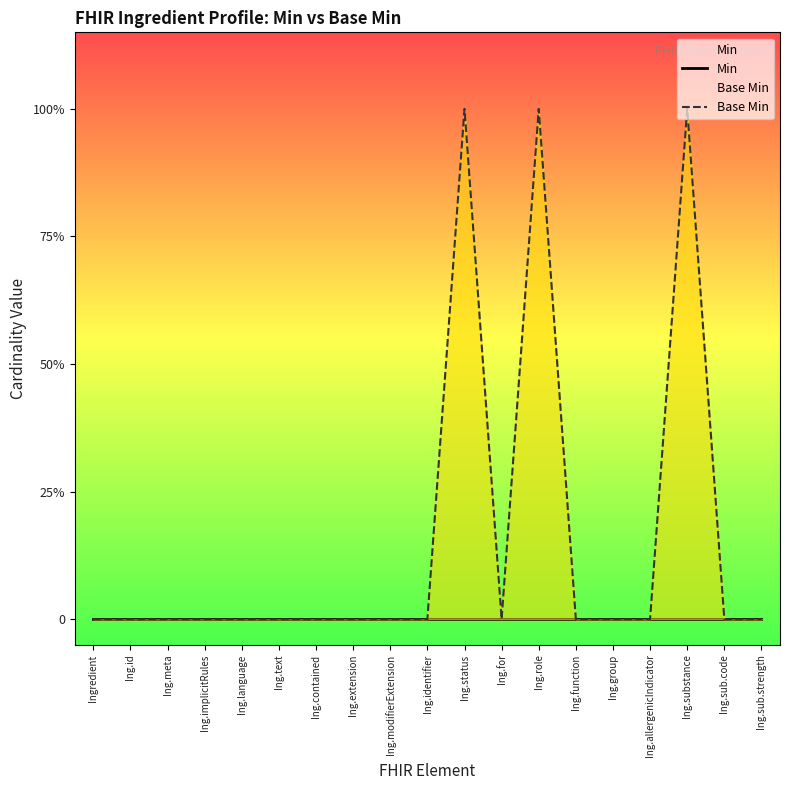

Reading left to right, extract all data points from this chart.

Min: 0	0	0	0	0	0	0	0	0	0	0	0	0	0	0	0	0	0	0
Base Min: 0	0	0	0	0	0	0	0	0	0	1	0	1	0	0	0	1	0	0